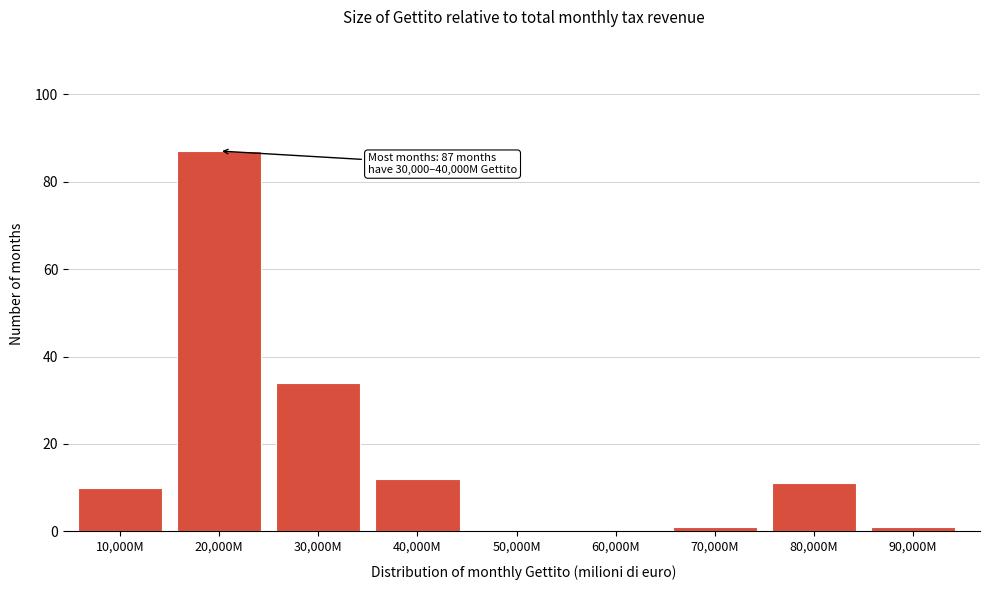

Reading right to left, list all the values displayed in this chart.

90,000M=1	80,000M=11	70,000M=1	60,000M=0	50,000M=0	40,000M=12	30,000M=34	20,000M=87	10,000M=10